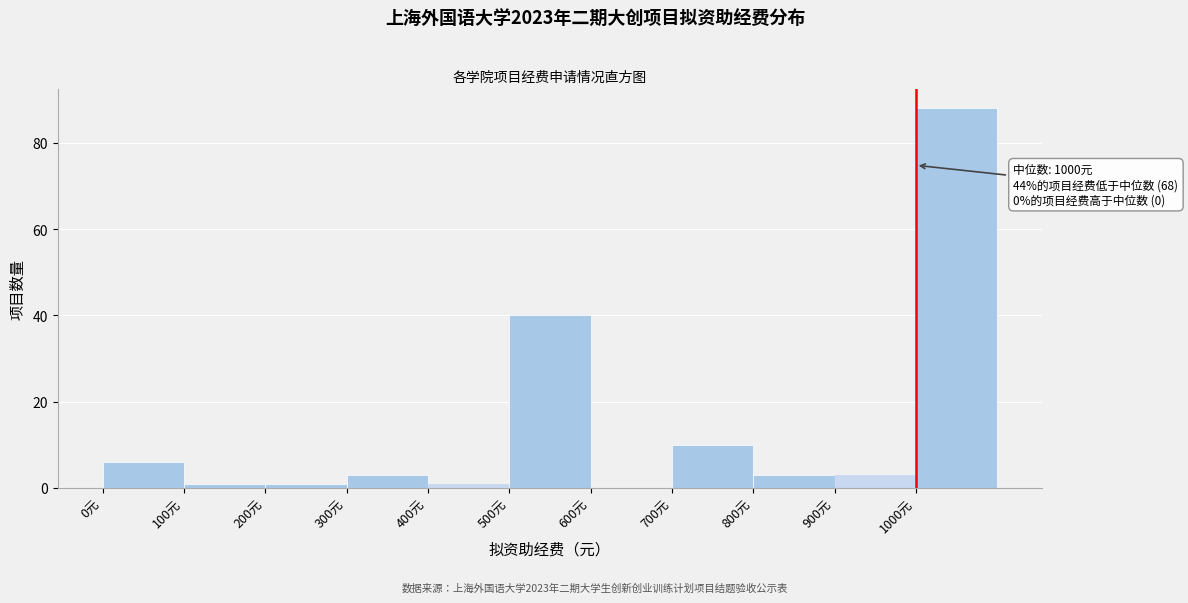

Over which range of the x-axis is the bar tallest?

1000 to 1100